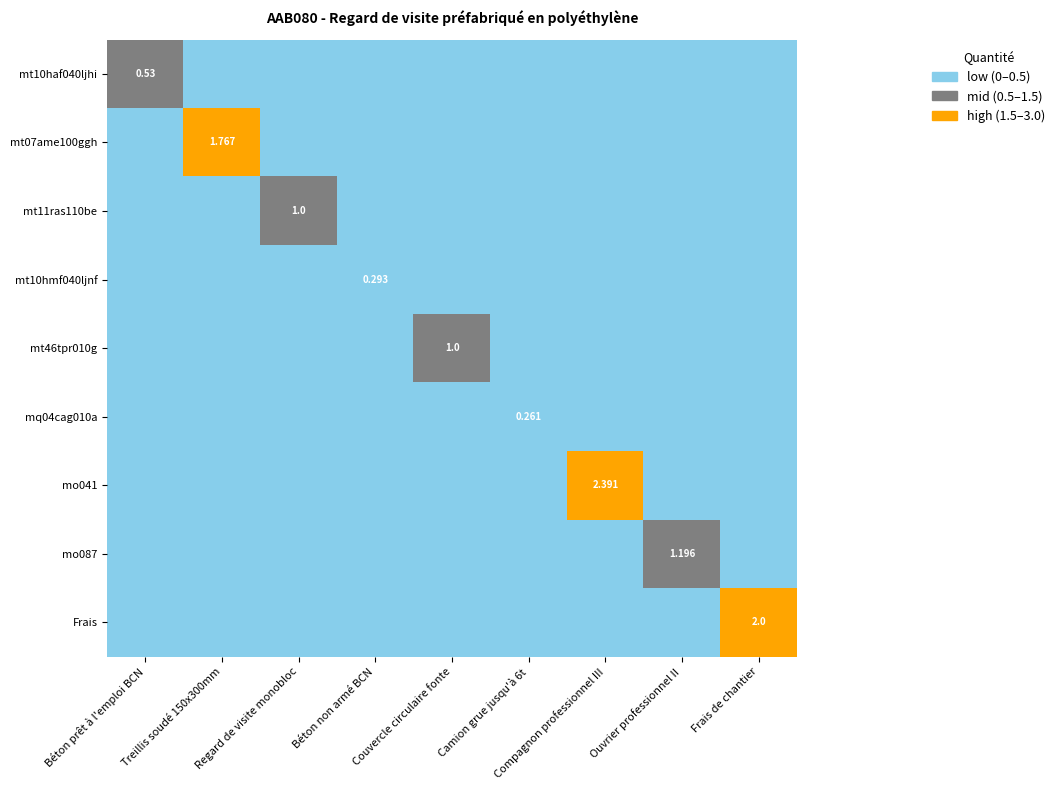

How many values in mo041 are above zero?

1